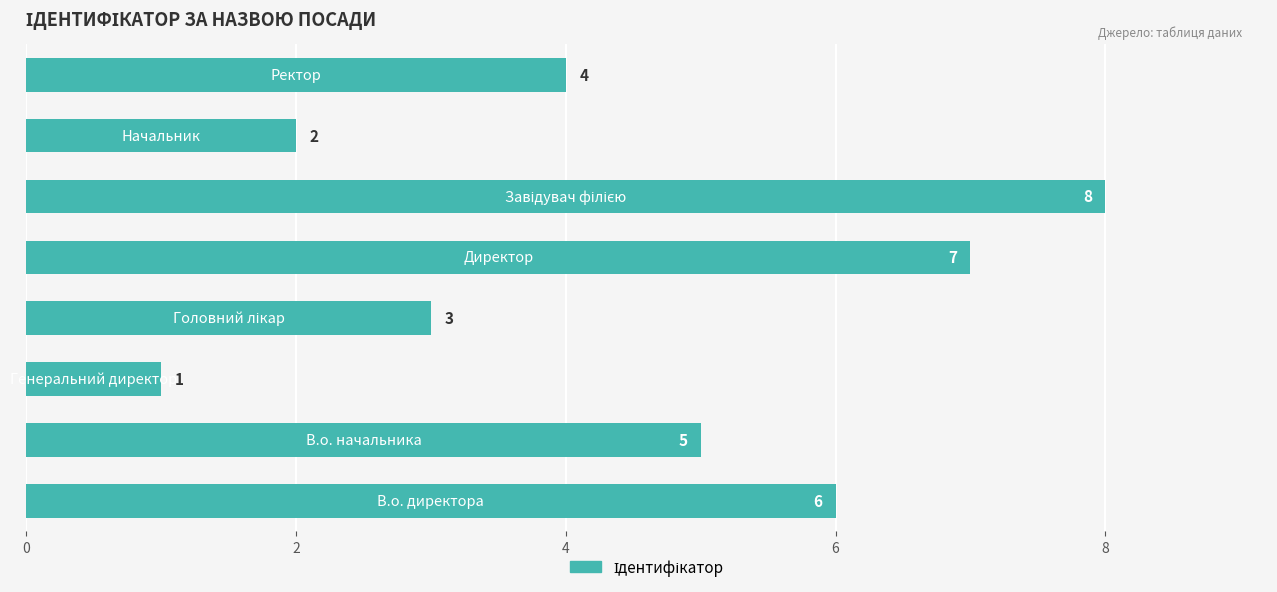

What is the sum of all values?

36